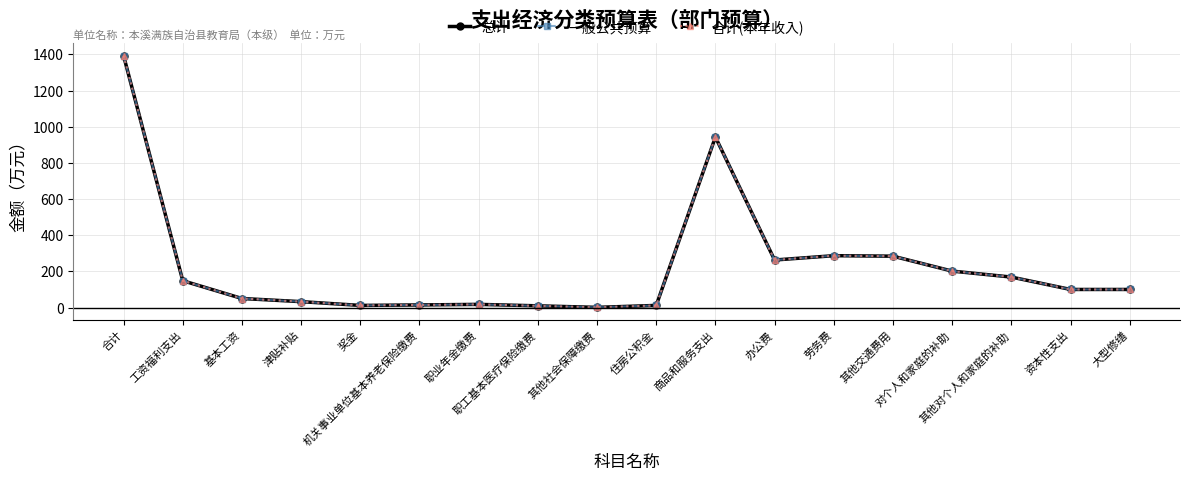

How many lines are shown in the chart?

3